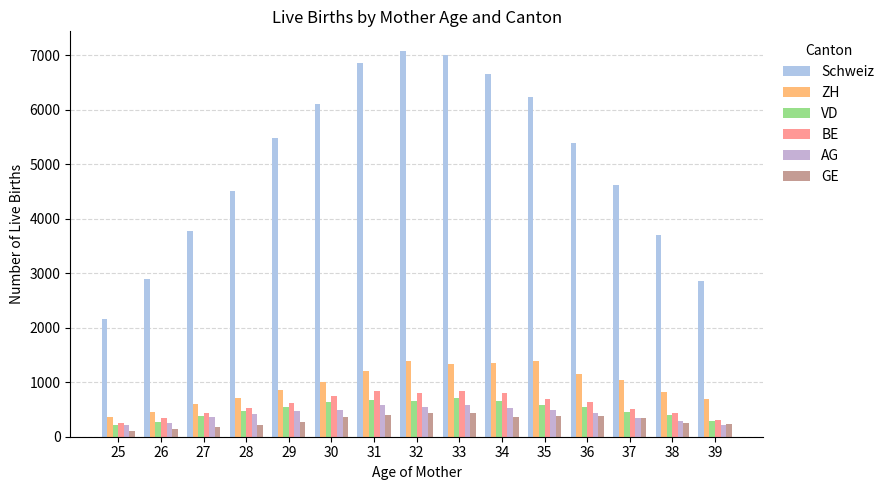

Rank the series by their maximum value, from lowest to highest.

GE, AG, VD, BE, ZH, Schweiz